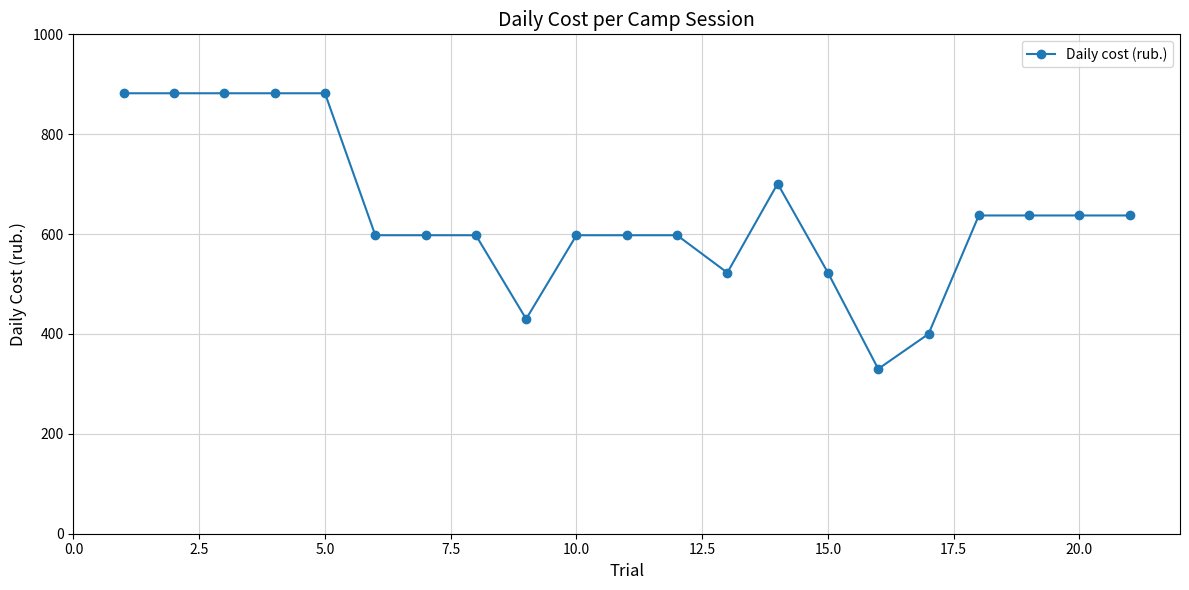

What is the value of the 12th point from the left?

597.7